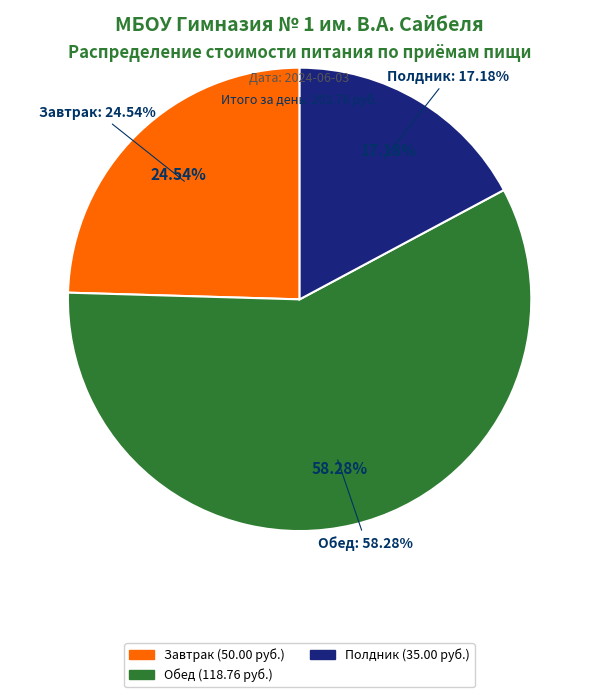

What percentage is the Завтрак slice, to the nearest percent?

25%